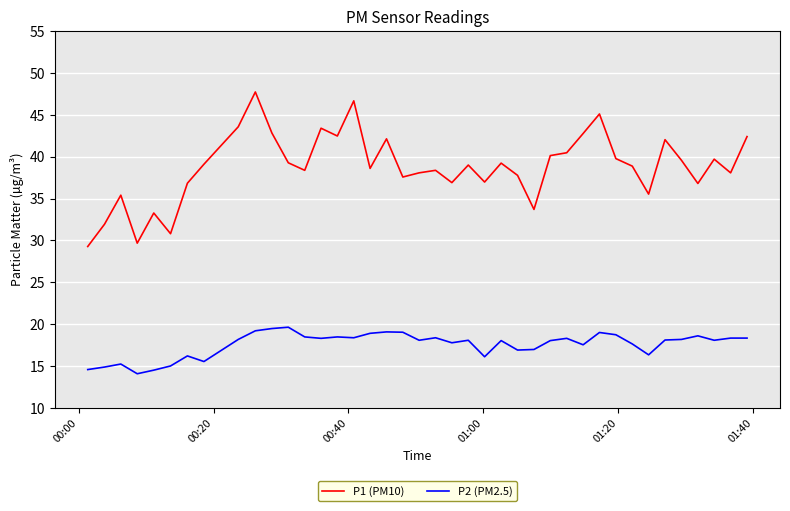

Which series has the widest spread of values?

P1 (PM10)